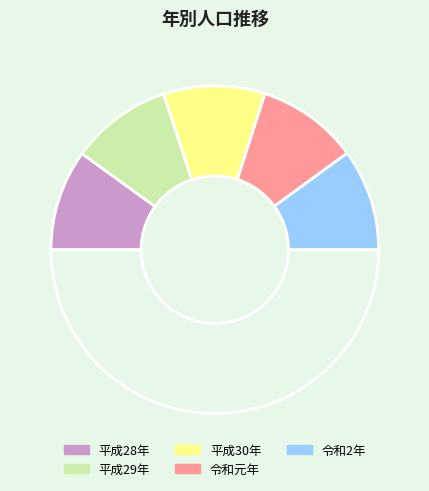

How many slices are in this pie chart?

6